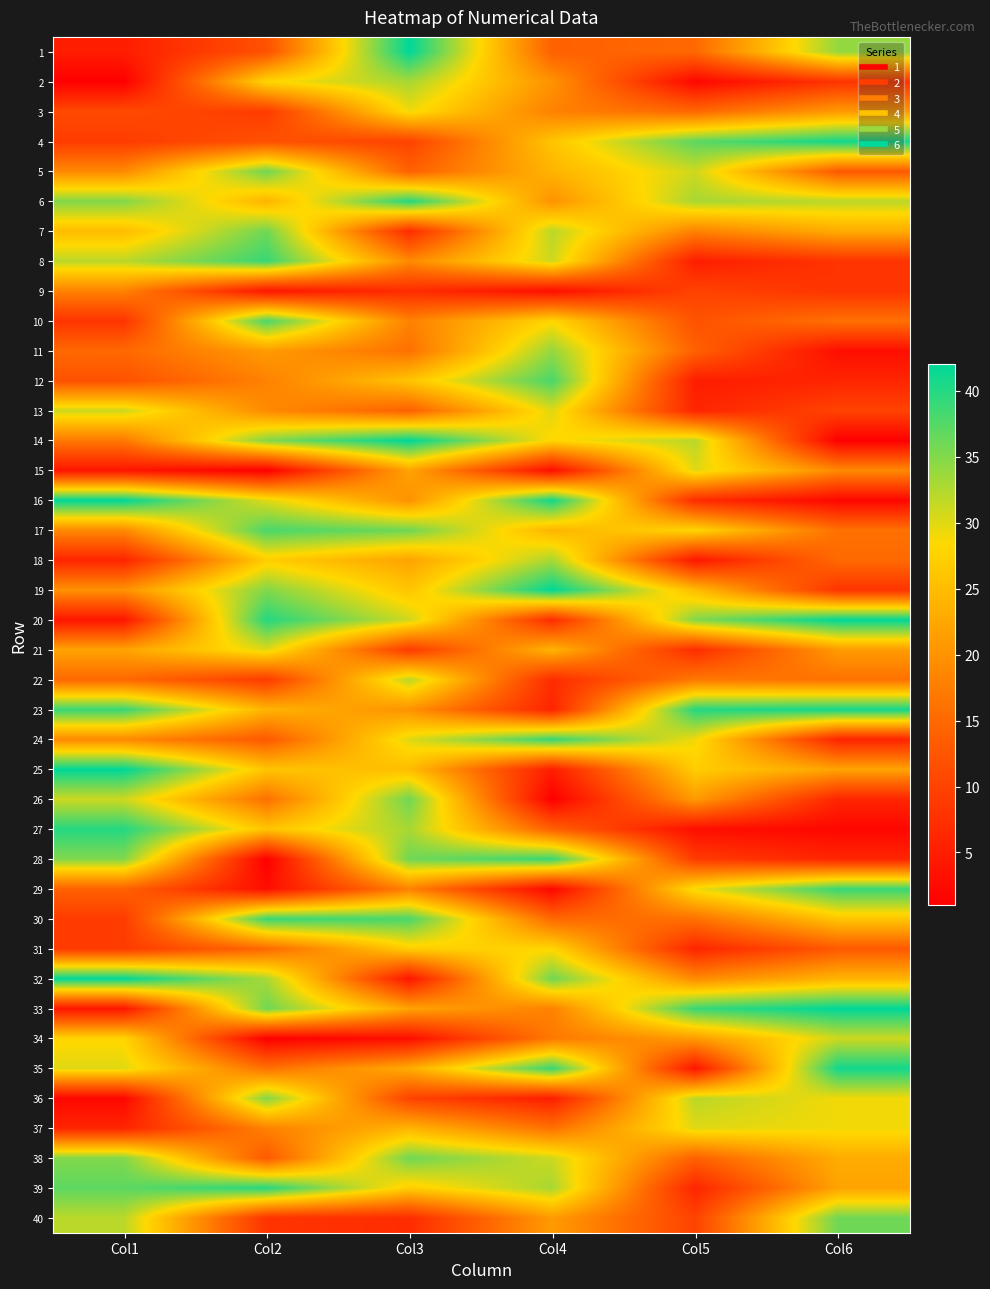

What is the maximum value shown in the chart?

42